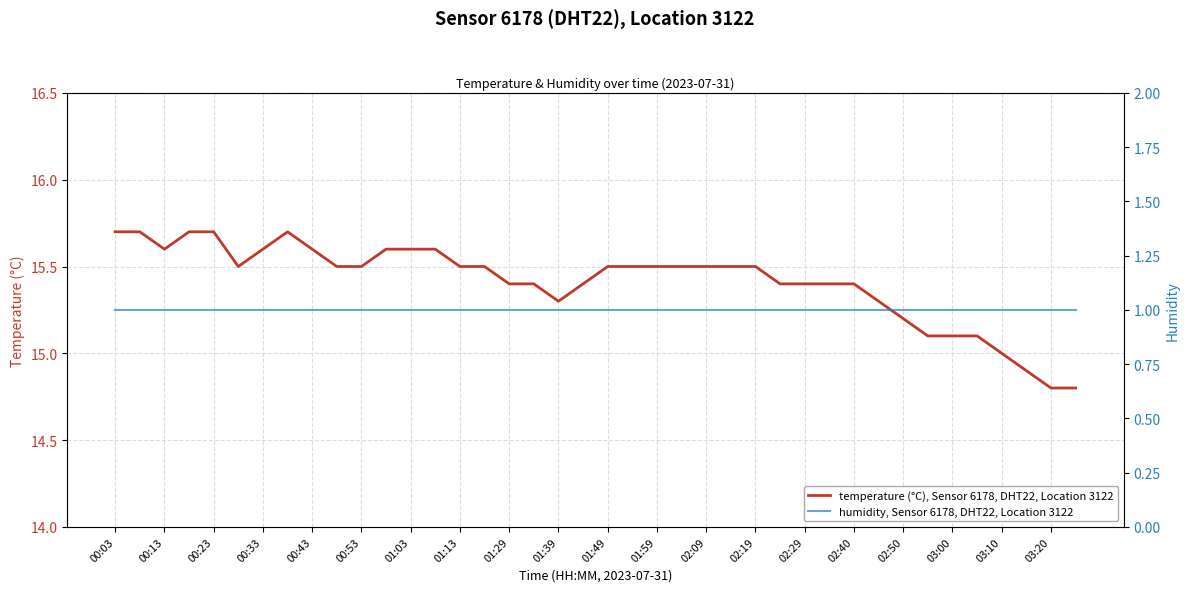

The value of temperature (°C), Sensor 6178, DHT22, Location 3122 at 02:09 is 15.5. True or false?

True